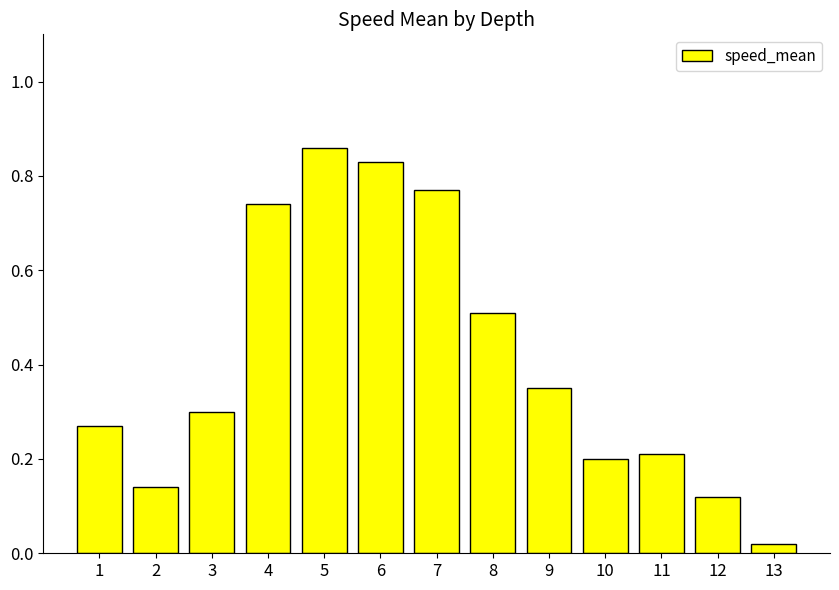

Is it true that the value at 8 is 0.2?

False